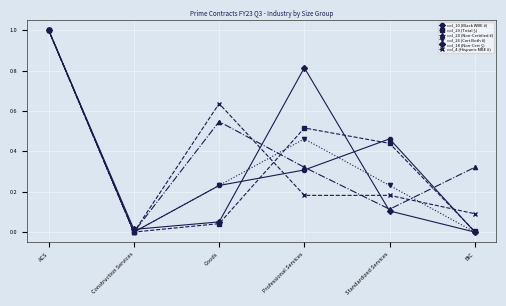

What is the label of the 2nd point from the left?

Construction Services